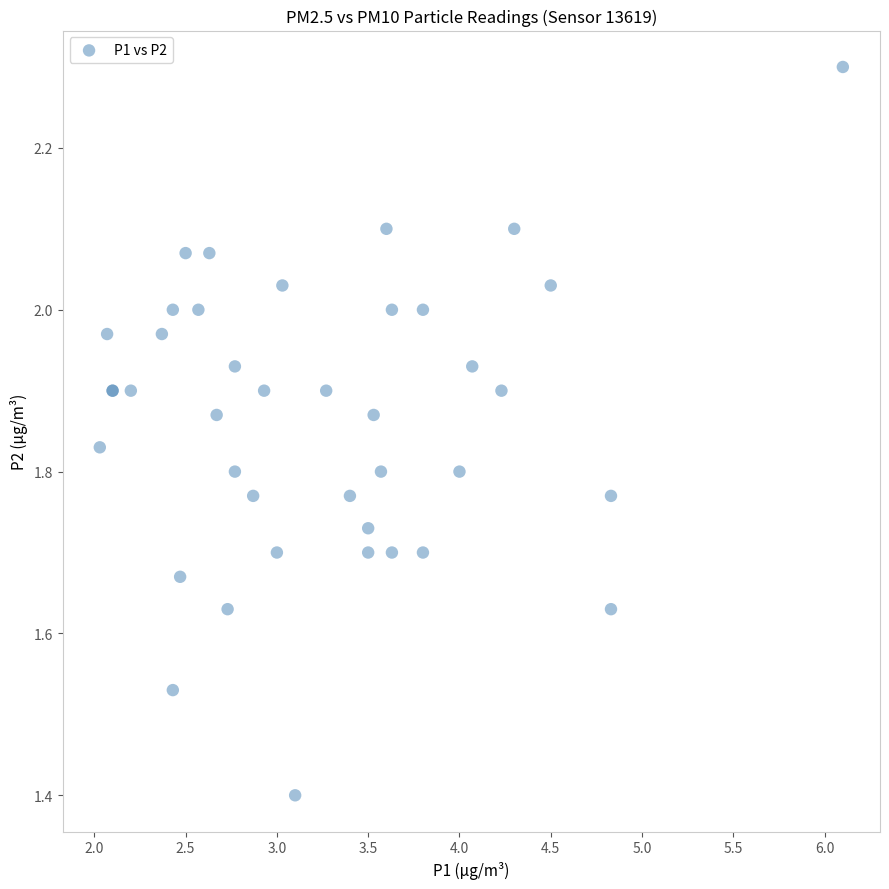

What Y value in the scatter plot is closest to 1?

1.4